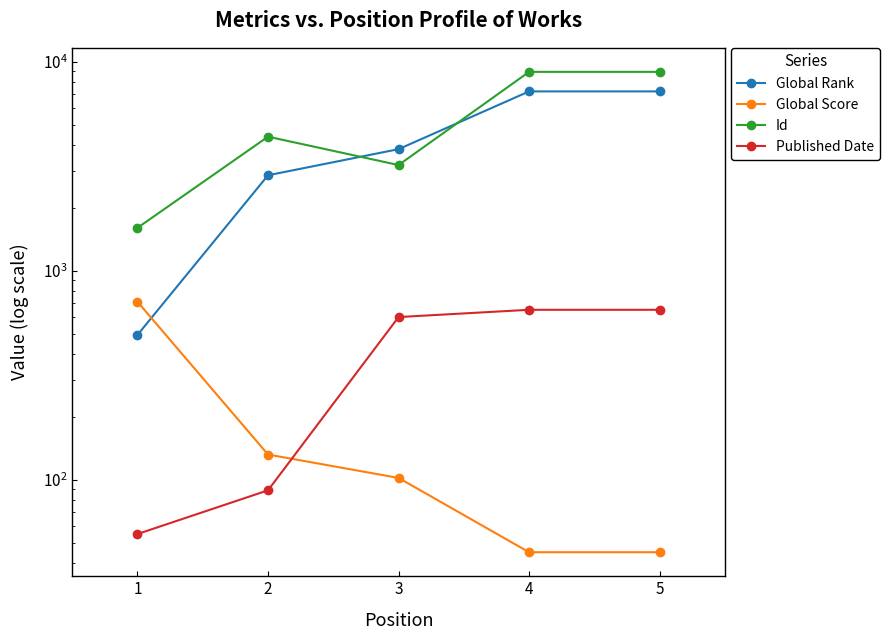

Count the number of categories in the chart.

5